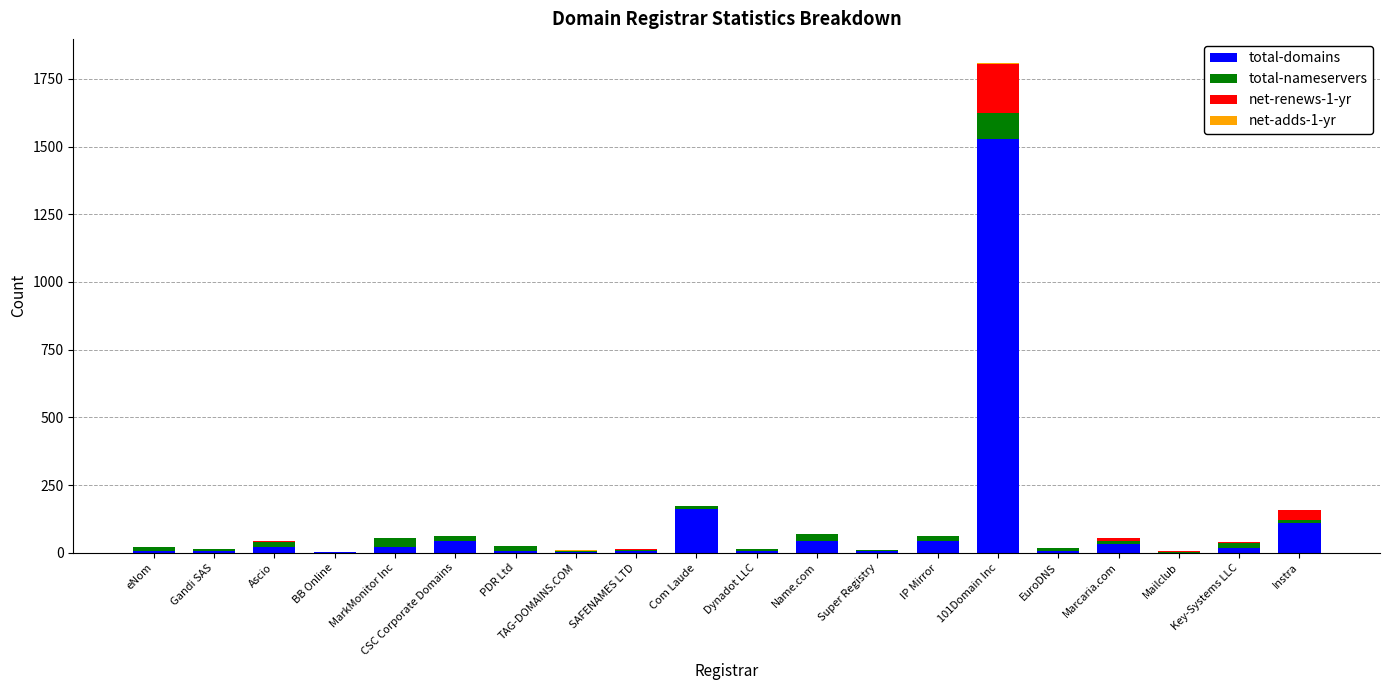

What is the maximum value for total-domains?

1529